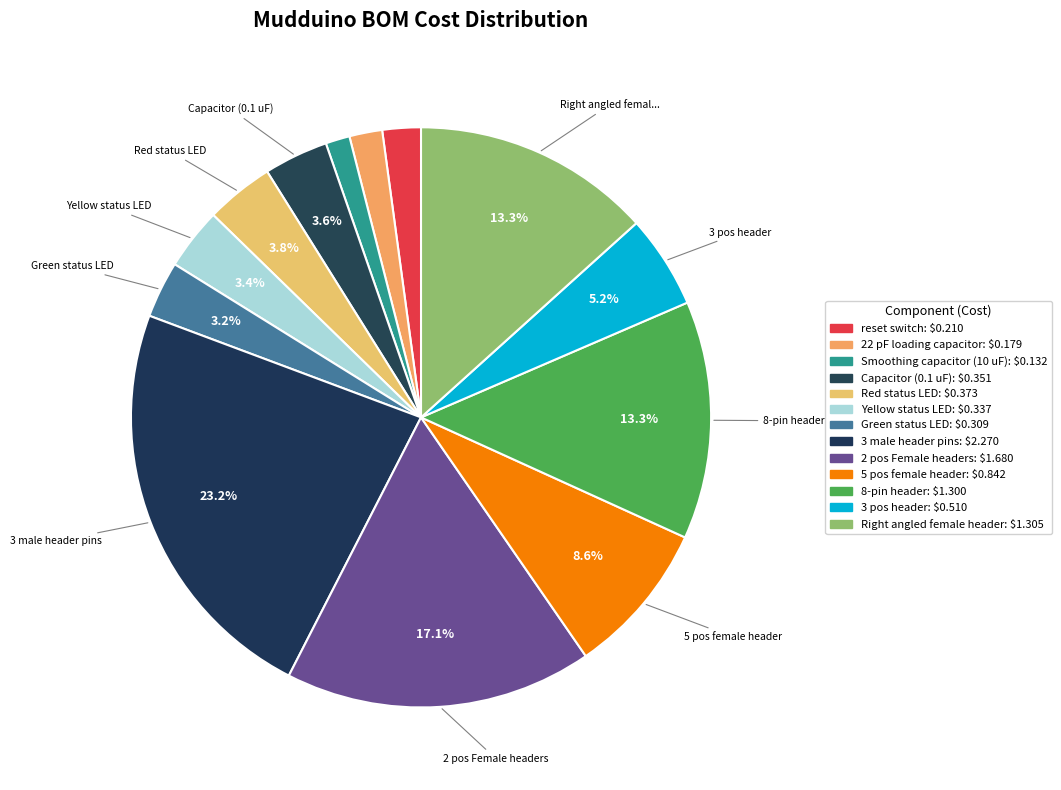

How many slices are in this pie chart?

13